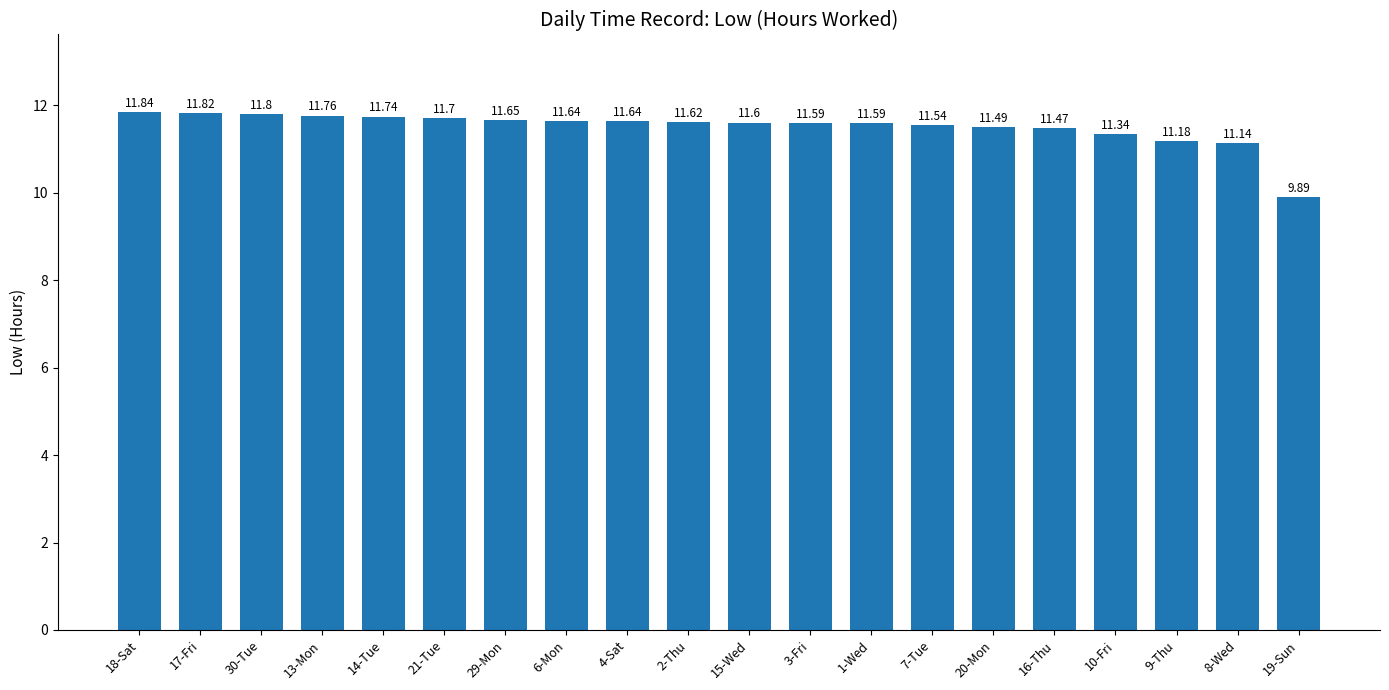

Reading left to right, transcribe all the data shown in this chart.

11.8	11.8	11.8	11.8	11.7	11.7	11.7	11.6	11.6	11.6	11.6	11.6	11.6	11.5	11.5	11.5	11.3	11.2	11.1	9.9